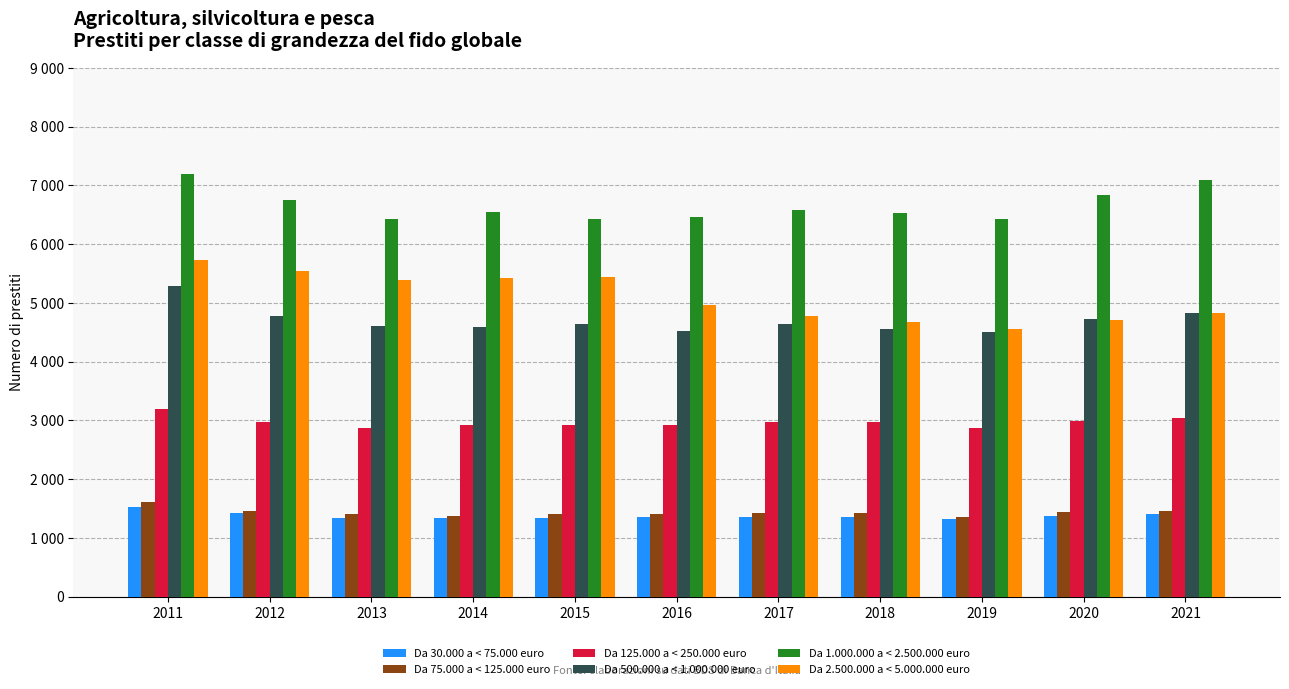

List the labels in order of Da 1.000.000 a < 2.500.000 euro value, smallest first.

2013, 2019, 2015, 2016, 2018, 2014, 2017, 2012, 2020, 2021, 2011